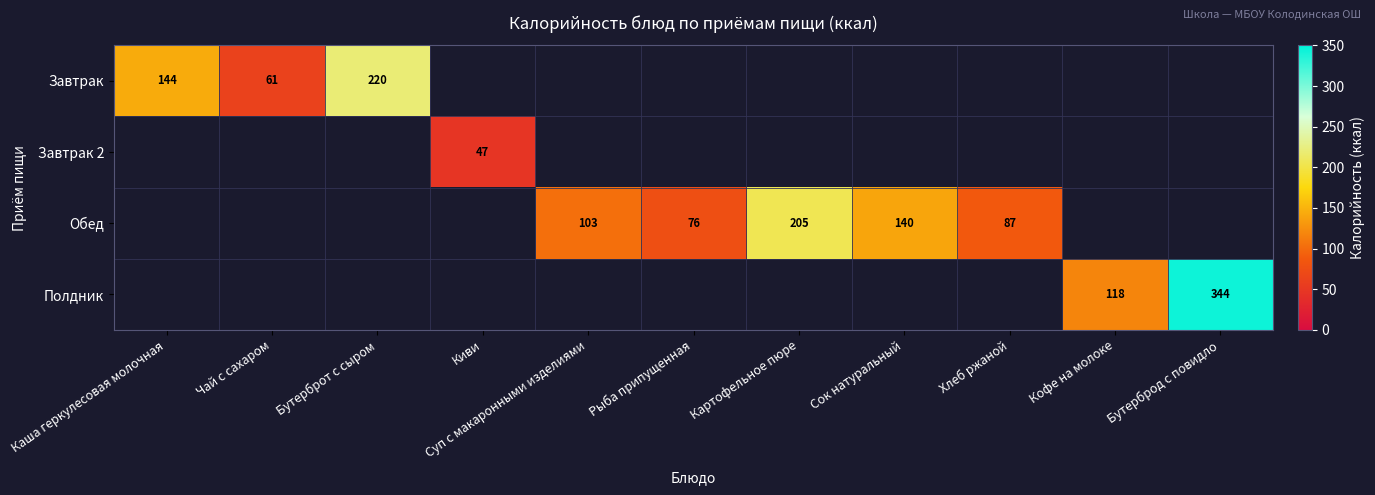

What is the difference between the maximum and minimum values in the Завтрак series?

159.0